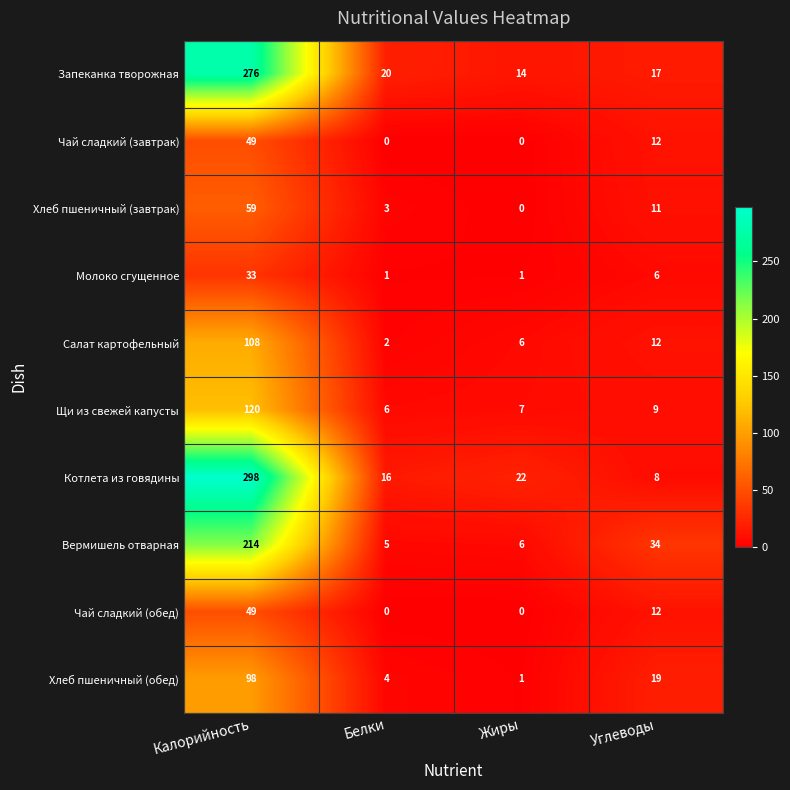

Which series has the largest range (max minus min)?

Котлета из говядины